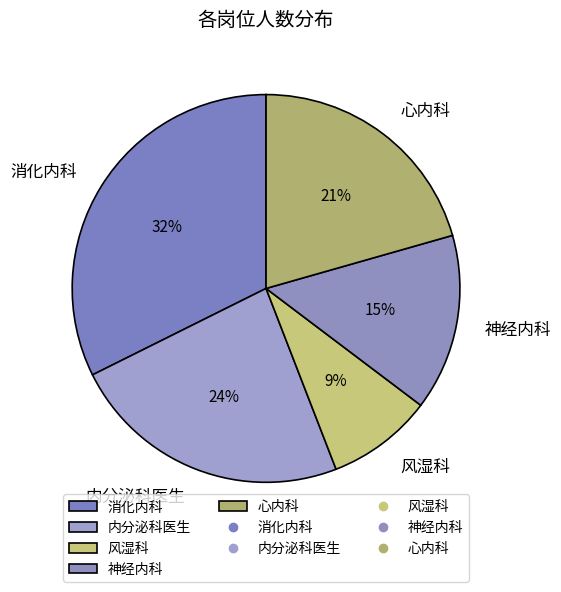

Combined, do 内分泌科医生 and 消化内科 account for over 50%?

Yes